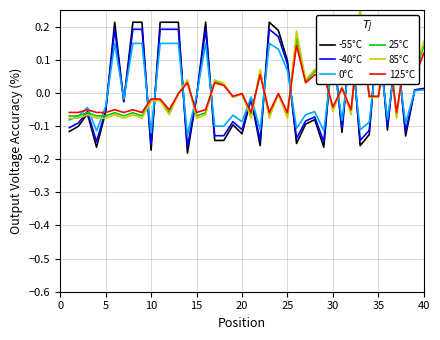

How many negative values does the 25°C series have?

26